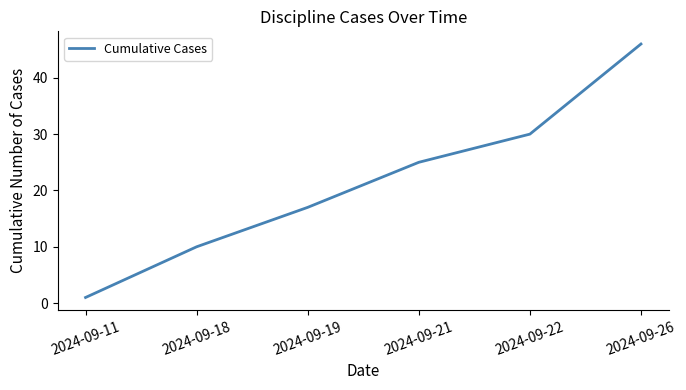

Count the number of data series in this chart.

1